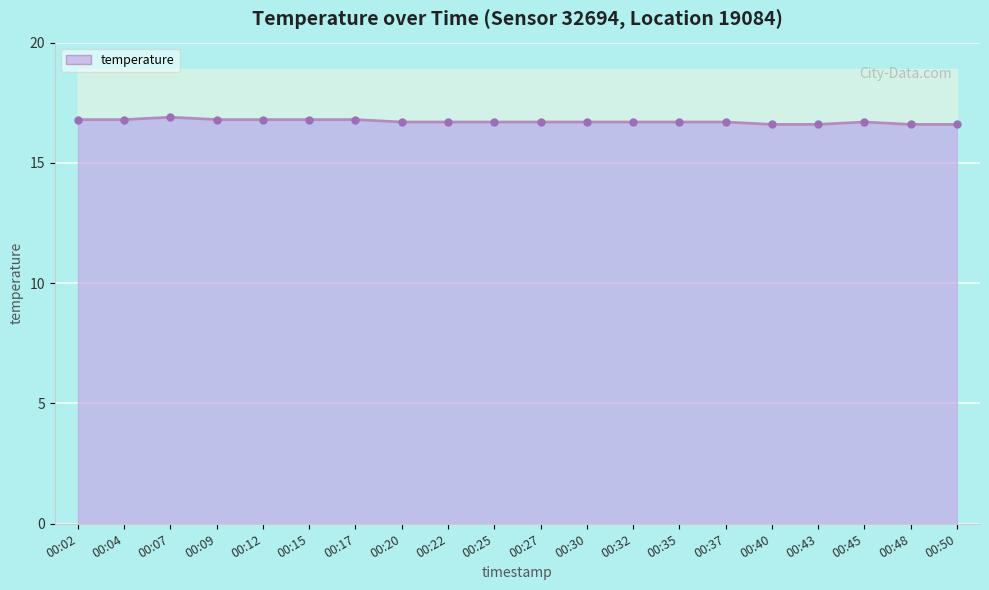

The chart shows a value of 27.5 at 00:15. True or false?

False